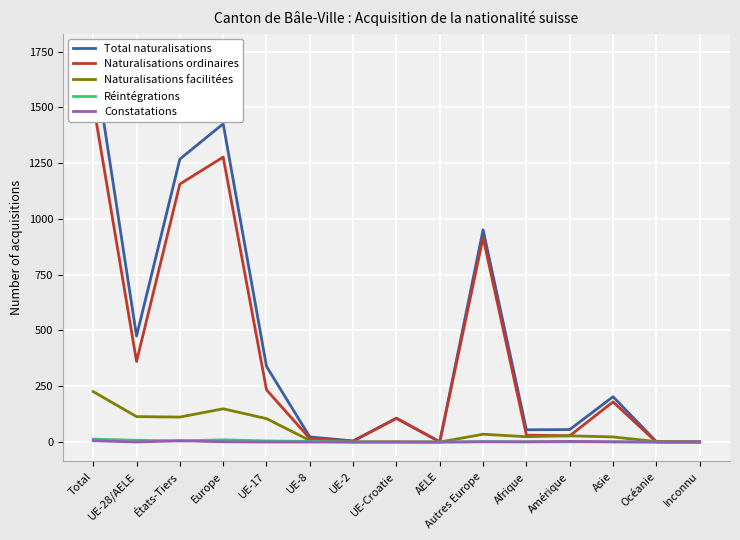

True or false: Naturalisations facilitées and Constatations cross at least once.

False